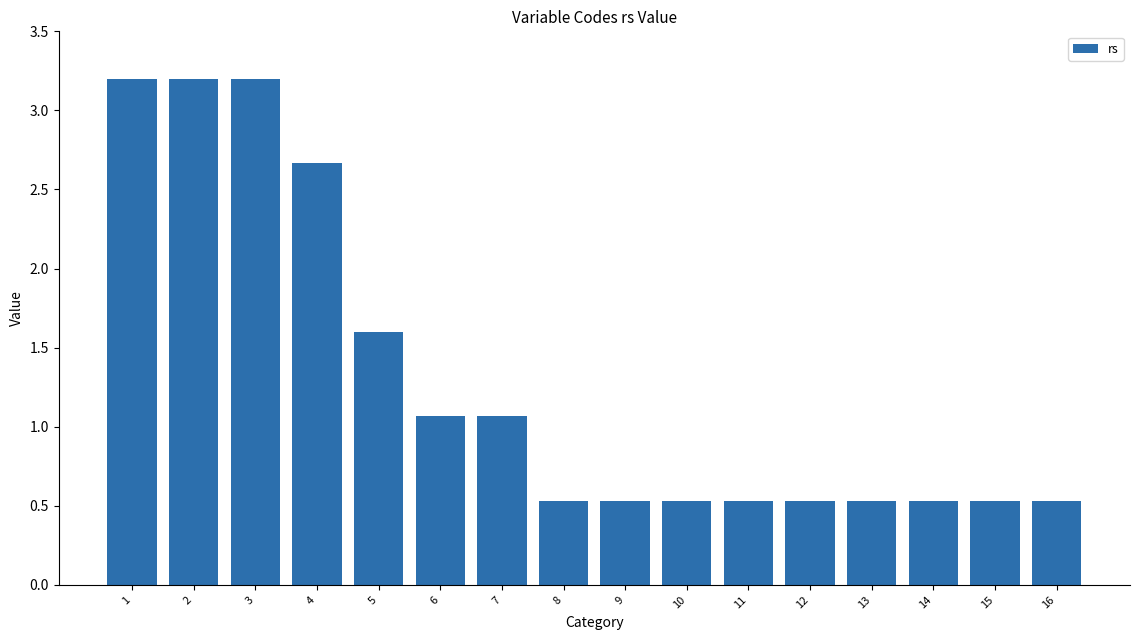

Reading right to left, what are all the values shown in this chart?

0.5	0.5	0.5	0.5	0.5	0.5	0.5	0.5	0.5	1.1	1.1	1.6	2.7	3.2	3.2	3.2